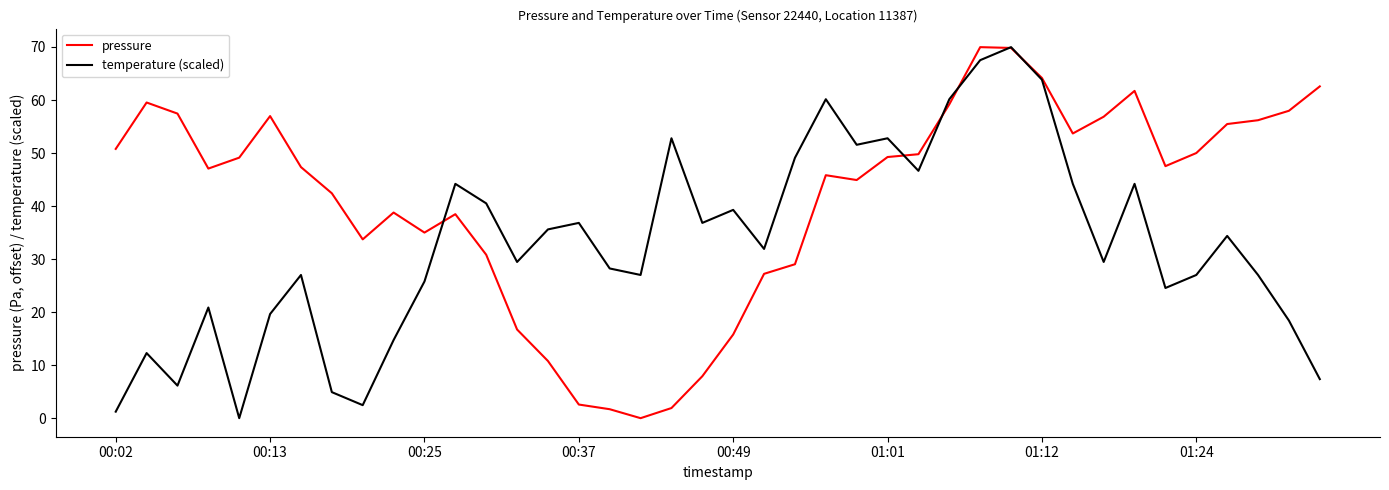

What is the maximum value for temperature (scaled)?

70.0